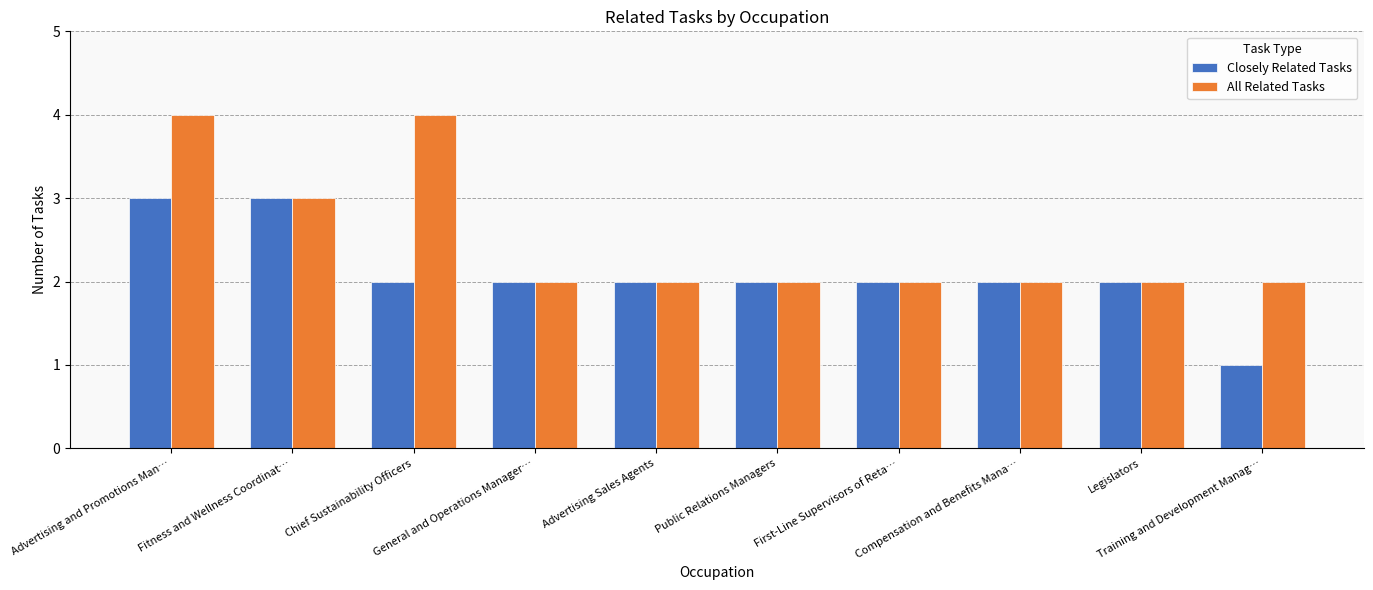

How many series are shown in this chart?

2